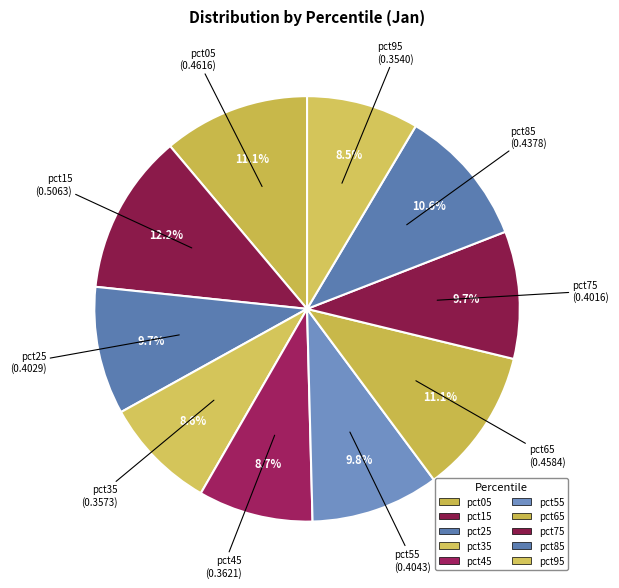

Is there any slice that represents more than half of the pie?

No